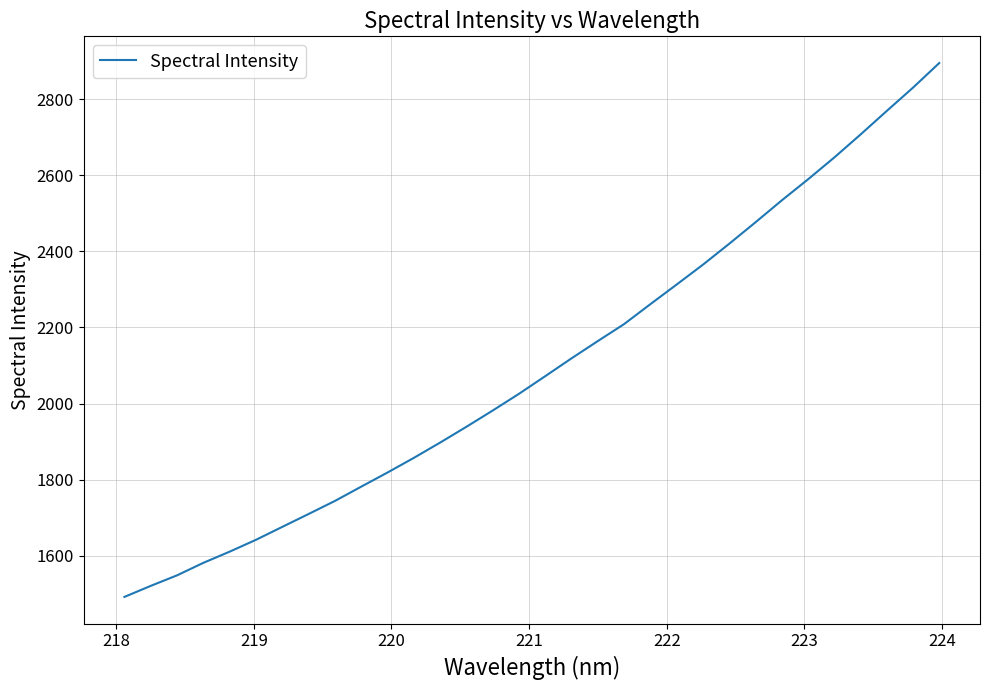

Reading left to right, extract all data points from this chart.

1492.2	1521.2	1548.9	1581.7	1611.2	1642.2	1676.2	1710.0	1744.3	1781.8	1818.9	1857.4	1897.5	1939.1	1981.8	2025.7	2072.1	2118.9	2164.2	2208.8	2261.1	2312.7	2364.8	2419.7	2476.1	2533.6	2589.0	2646.3	2706.7	2768.6	2829.9	2894.5